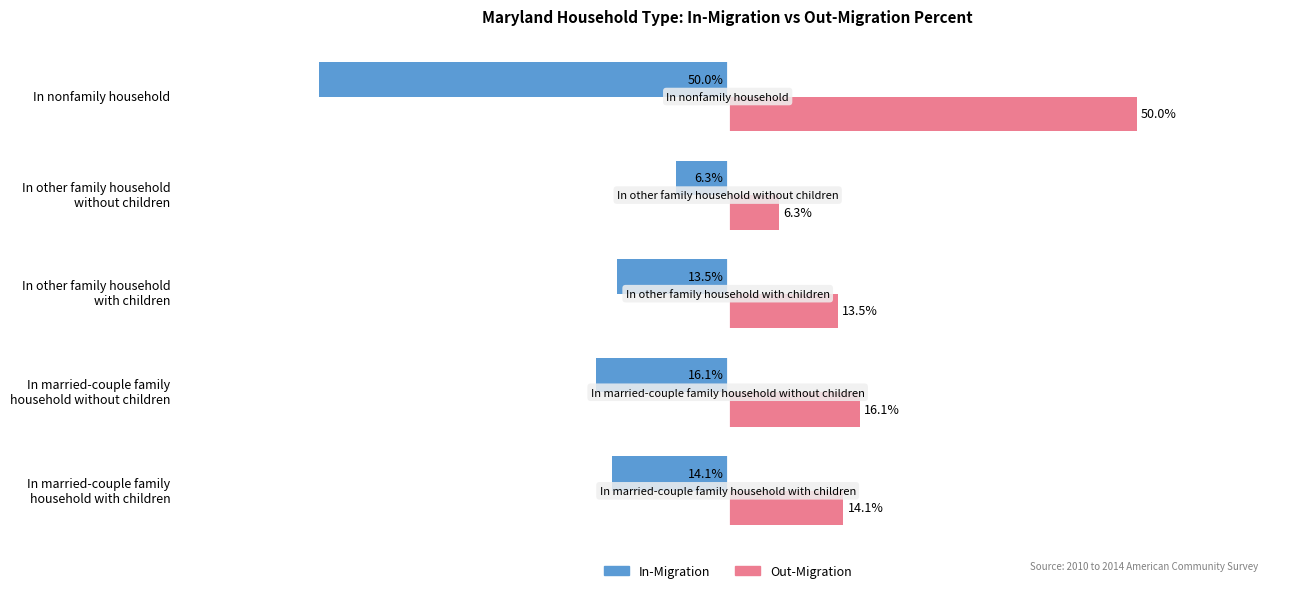

Which category has the highest value across all series?

In nonfamily household